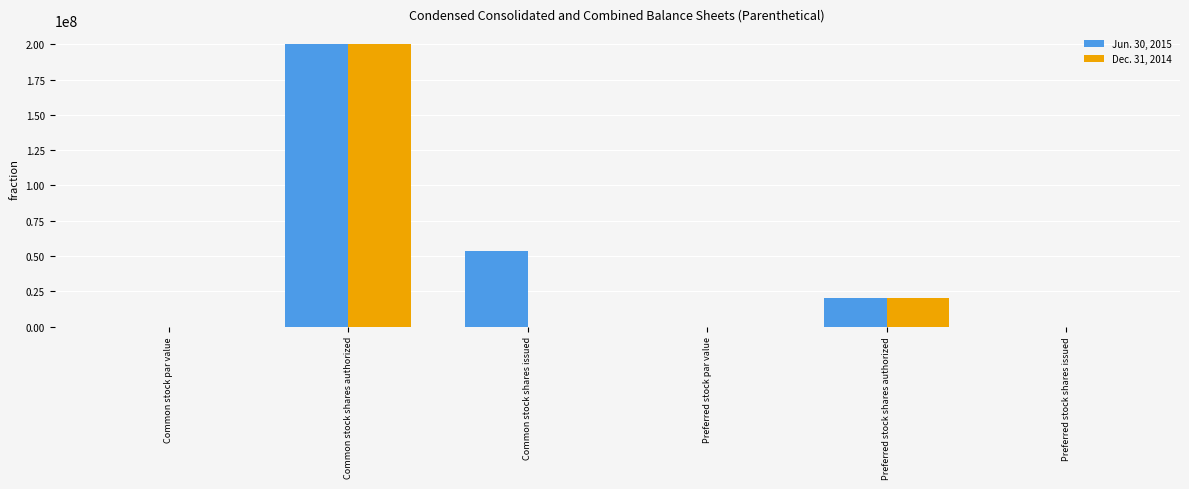

Which series has the largest total across all categories?

Jun. 30, 2015